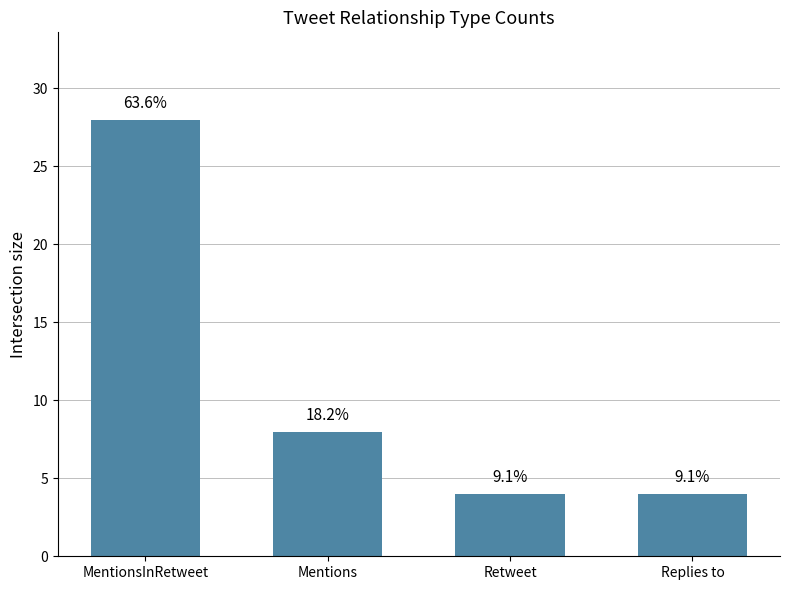

Which has a higher value, MentionsInRetweet or Retweet?

MentionsInRetweet